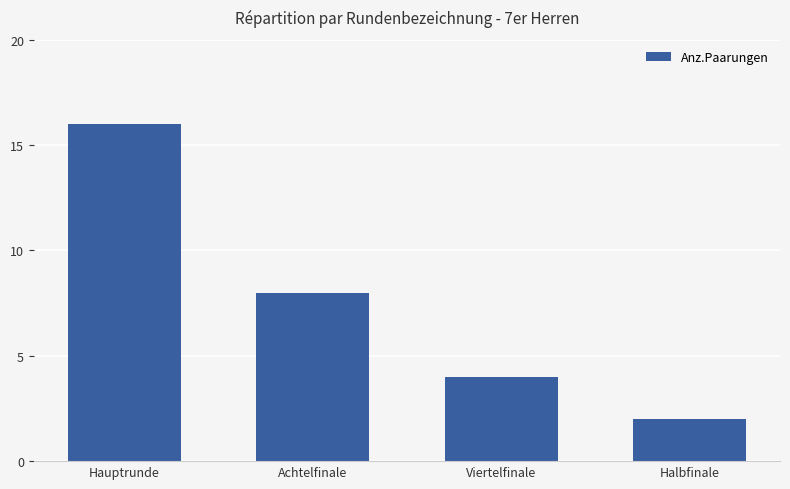

What is the label of the 1st bar from the left?

Hauptrunde